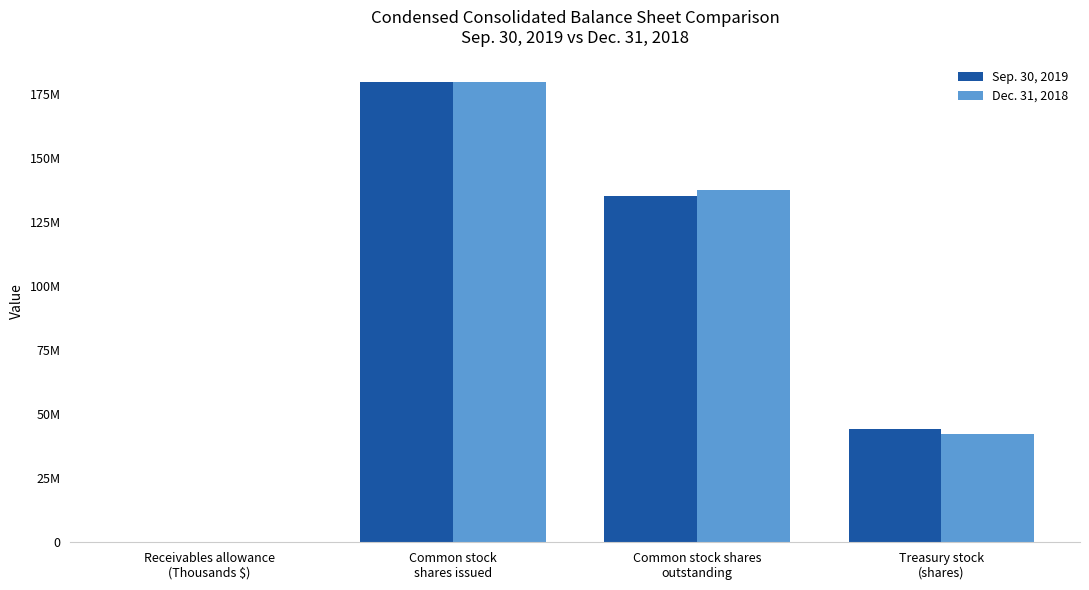

What is the label of the 3rd bar from the right?

Common stock
shares issued